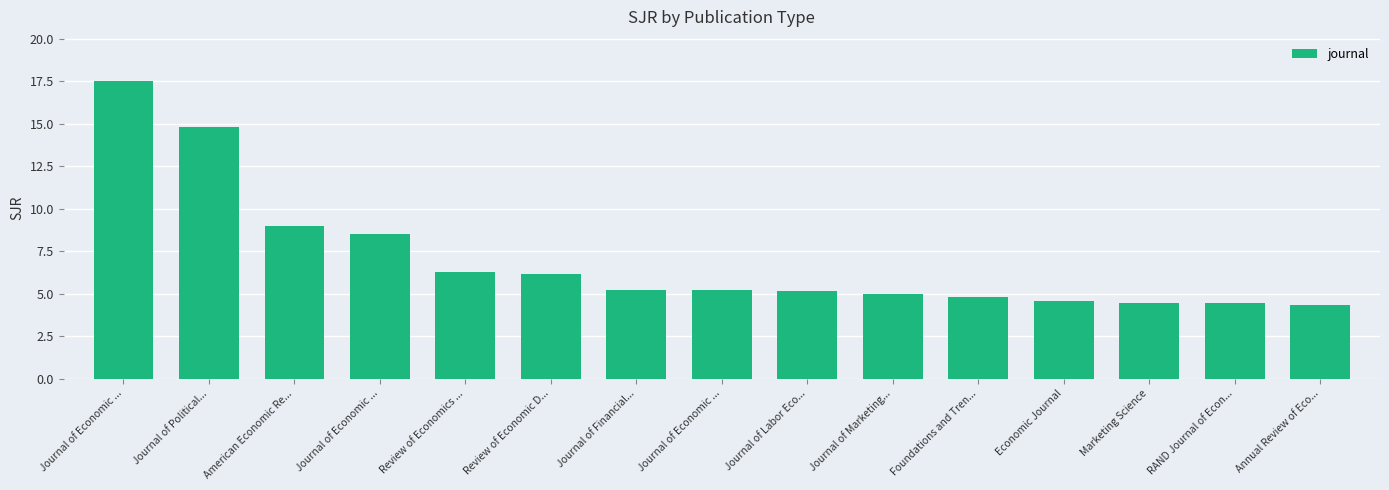

What is the sum of the values at Review of Economic D... and Journal of Labor Eco...?

11.3